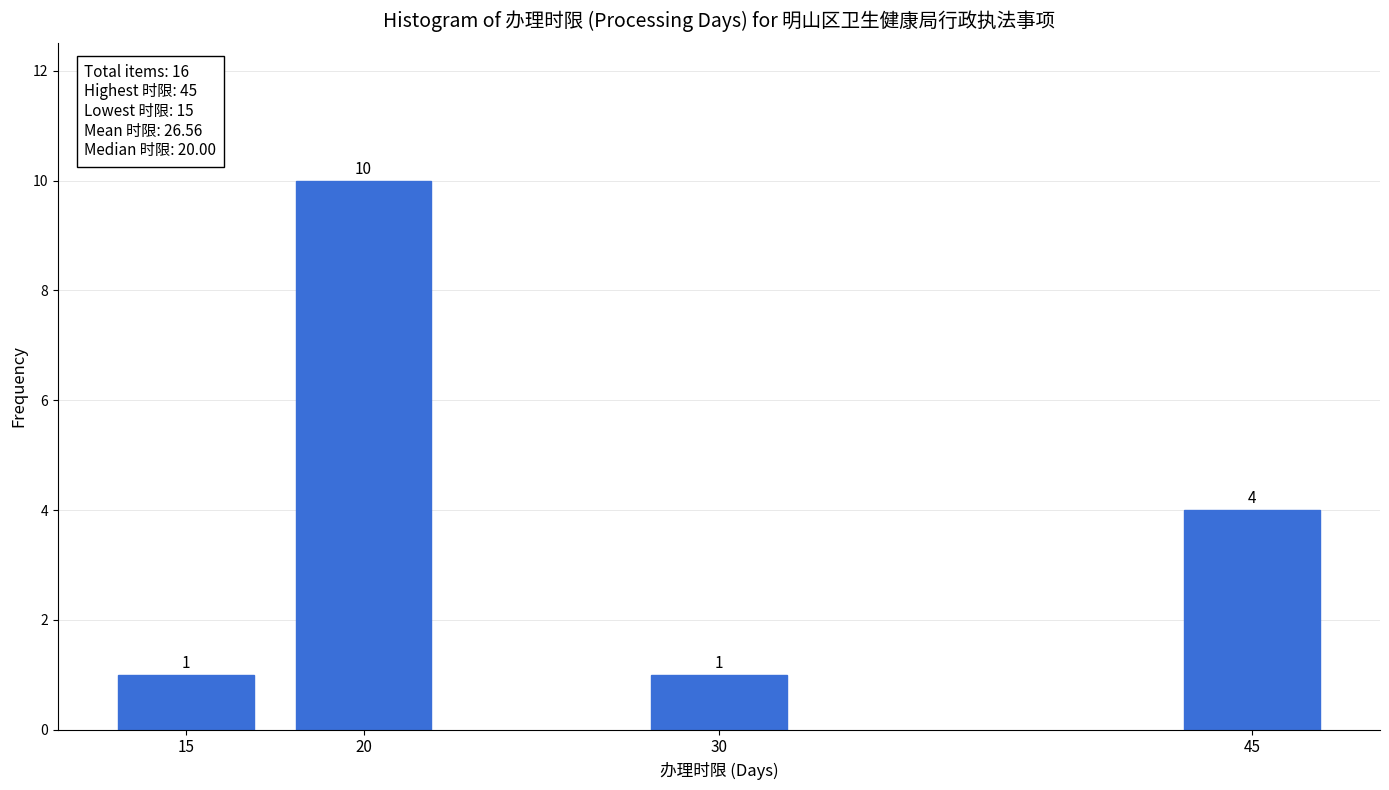

Reading right to left, list all the values displayed in this chart.

45=4	30=1	20=10	15=1